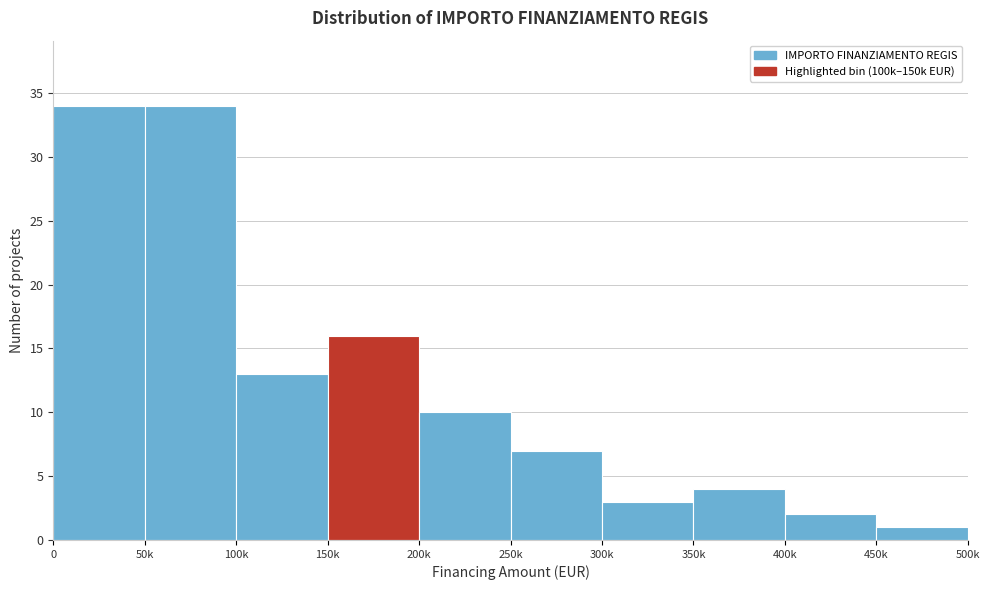

Reading right to left, extract all data points from this chart.

450k=1	400k=2	350k=4	300k=3	250k=7	200k=10	150k=16	100k=13	50k=34	0=34